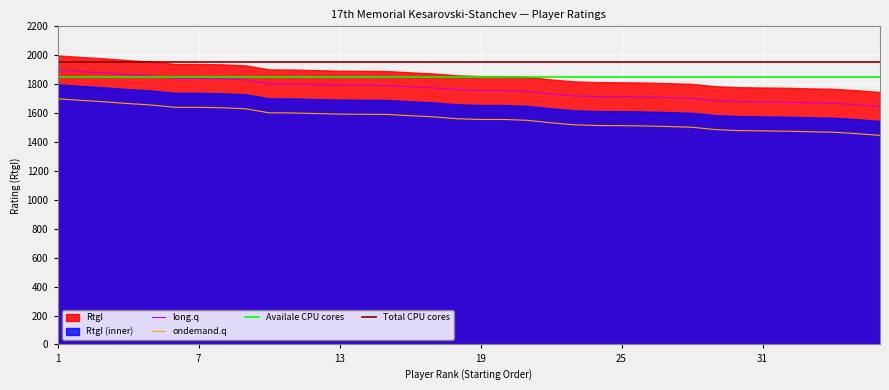

What is the average value?

1762